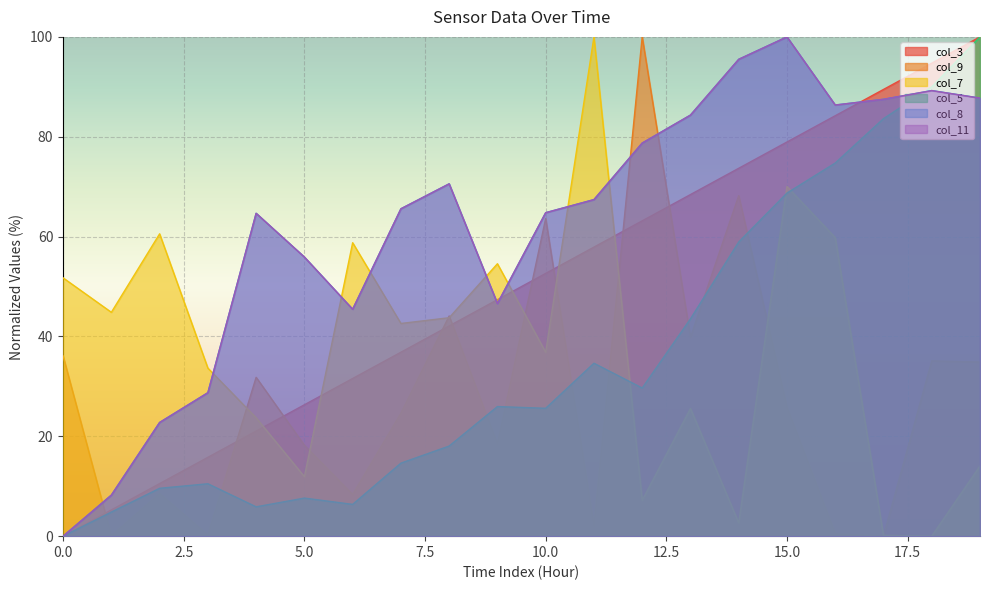

At which category does col_7 reach its first local peak?

2